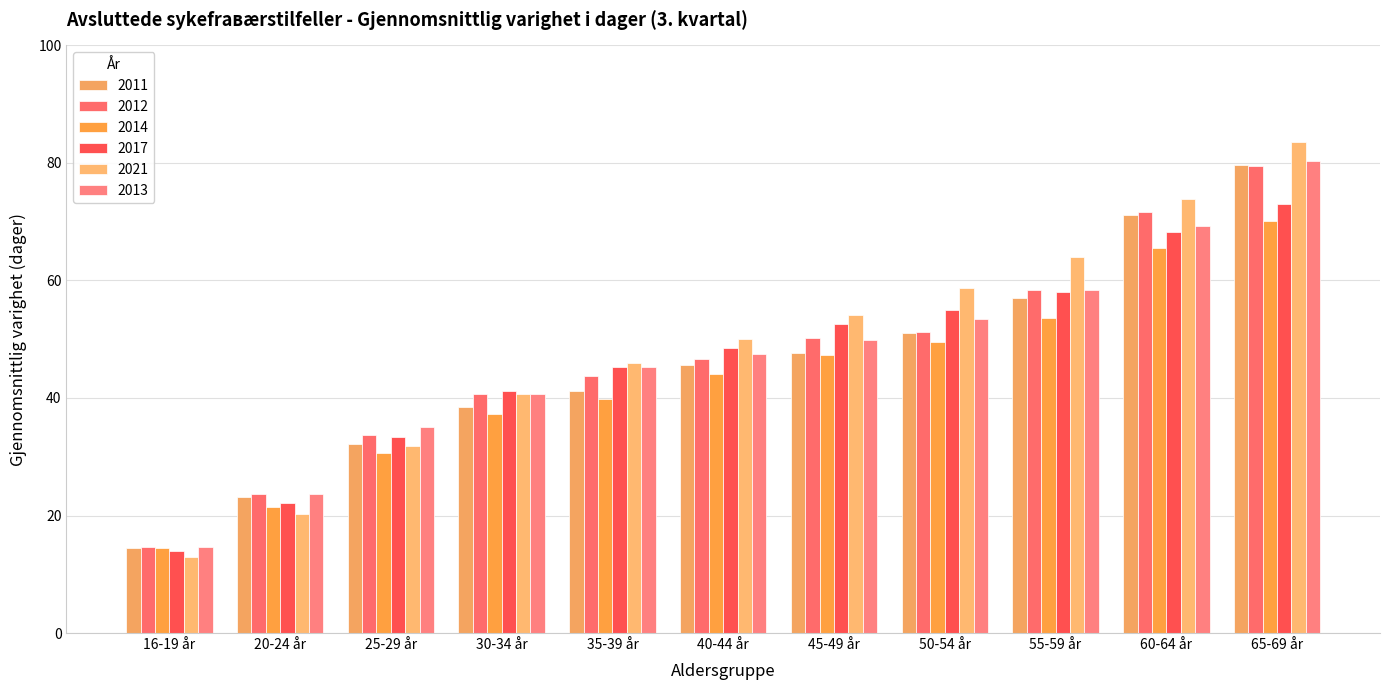

Which has a higher value, 50-54 år or 16-19 år?

50-54 år